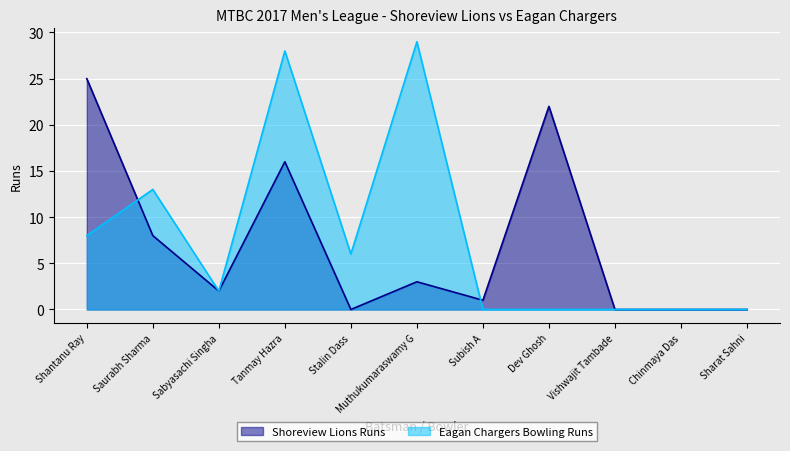

Which has a higher value, Subish A or Vishwajit Tambade?

Subish A